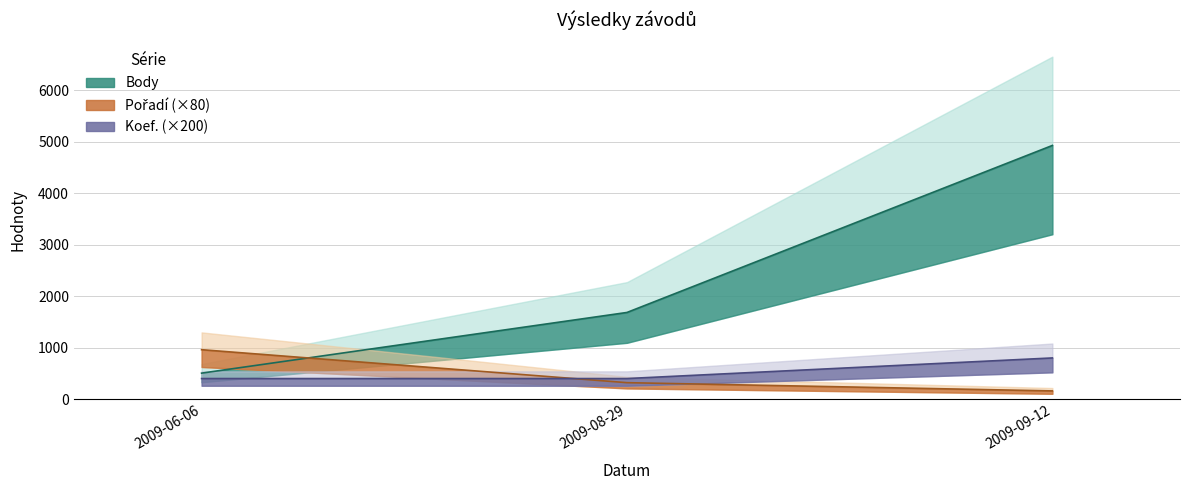

Which has a higher value, 2009-06-06 or 2009-09-12?

2009-09-12